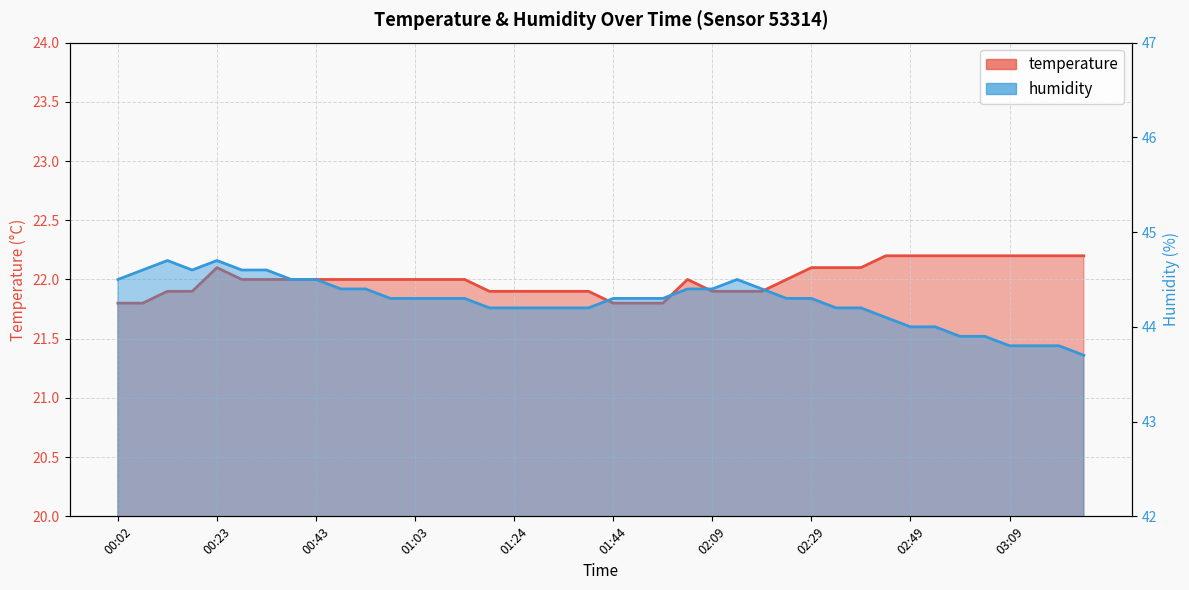

The humidity series shows 43.7 at 03:25. True or false?

True